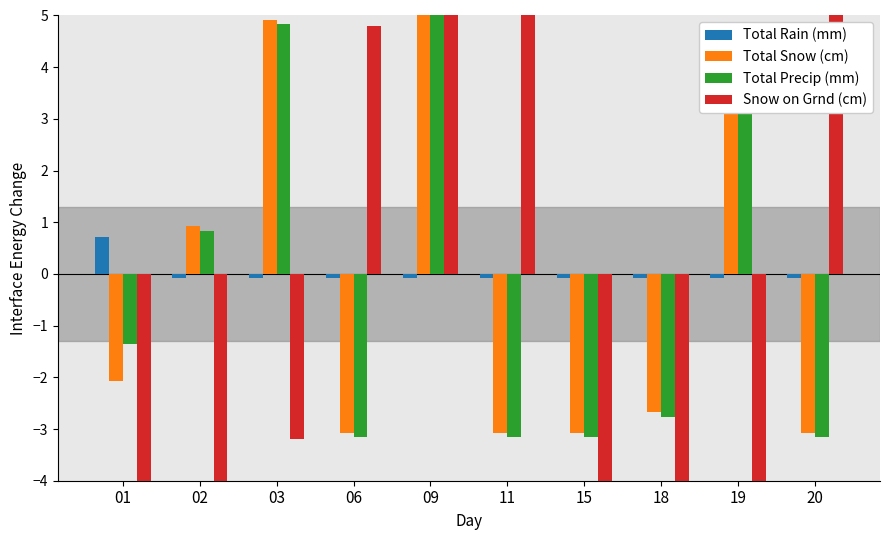

What are all the series names shown in the legend?

Total Rain (mm), Total Snow (cm), Total Precip (mm), Snow on Grnd (cm)